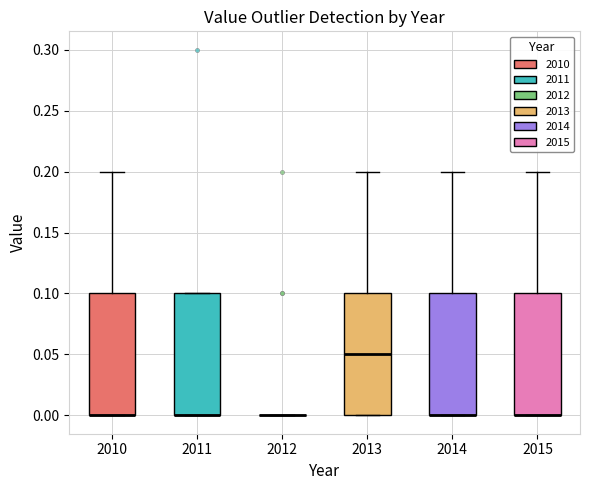

Reading left to right, read every box against the y-axis: the position of its median line, the range the box covers, and the ends of its whiskers. The values are not printed on the chart, so give them approximately, as read against the axis.

2010: median 0.00 (drawn on the box's lower edge), box 0.00 to 0.10, whiskers 0.00 to 0.20
2011: median 0.00 (drawn on the box's lower edge), box 0.00 to 0.10, whiskers 0.00 to 0.10
2012: box collapsed to a line at 0.00, whiskers 0.00 to 0.00
2013: median 0.05, box 0.00 to 0.10, whiskers 0.00 to 0.20
2014: median 0.00 (drawn on the box's lower edge), box 0.00 to 0.10, whiskers 0.00 to 0.20
2015: median 0.00 (drawn on the box's lower edge), box 0.00 to 0.10, whiskers 0.00 to 0.20